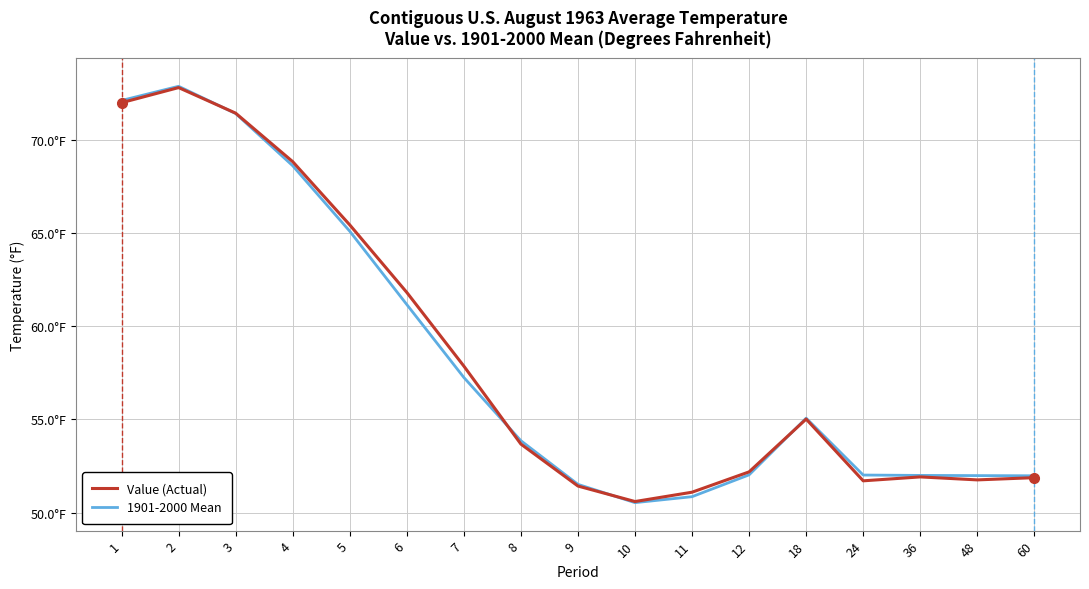

Does the chart have visible grid lines?

Yes